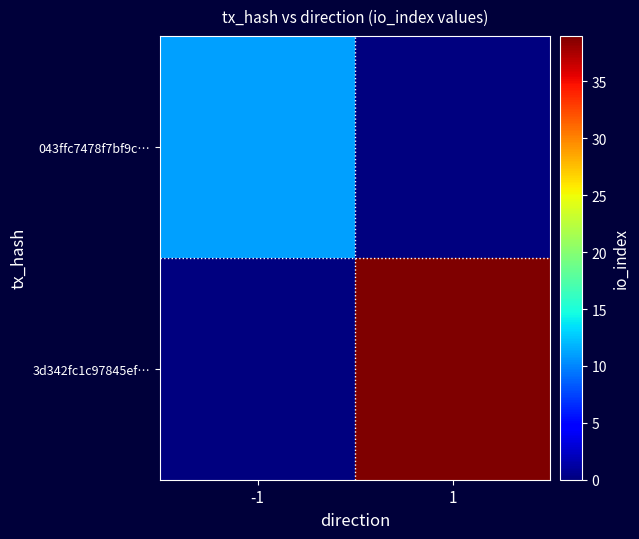

Reading left to right, transcribe all the data shown in this chart.

043ffc7478f7bf9c…: -1=11	1=0
3d342fc1c97845ef…: -1=0	1=39